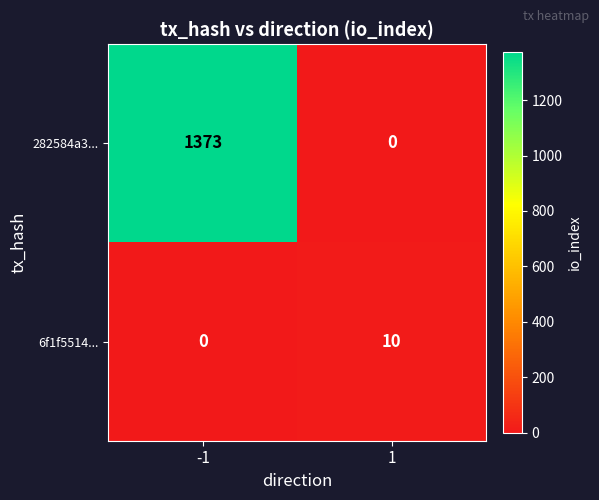

Reading right to left, extract all data points from this chart.

282584a3...: 0	1373
6f1f5514...: 10	0